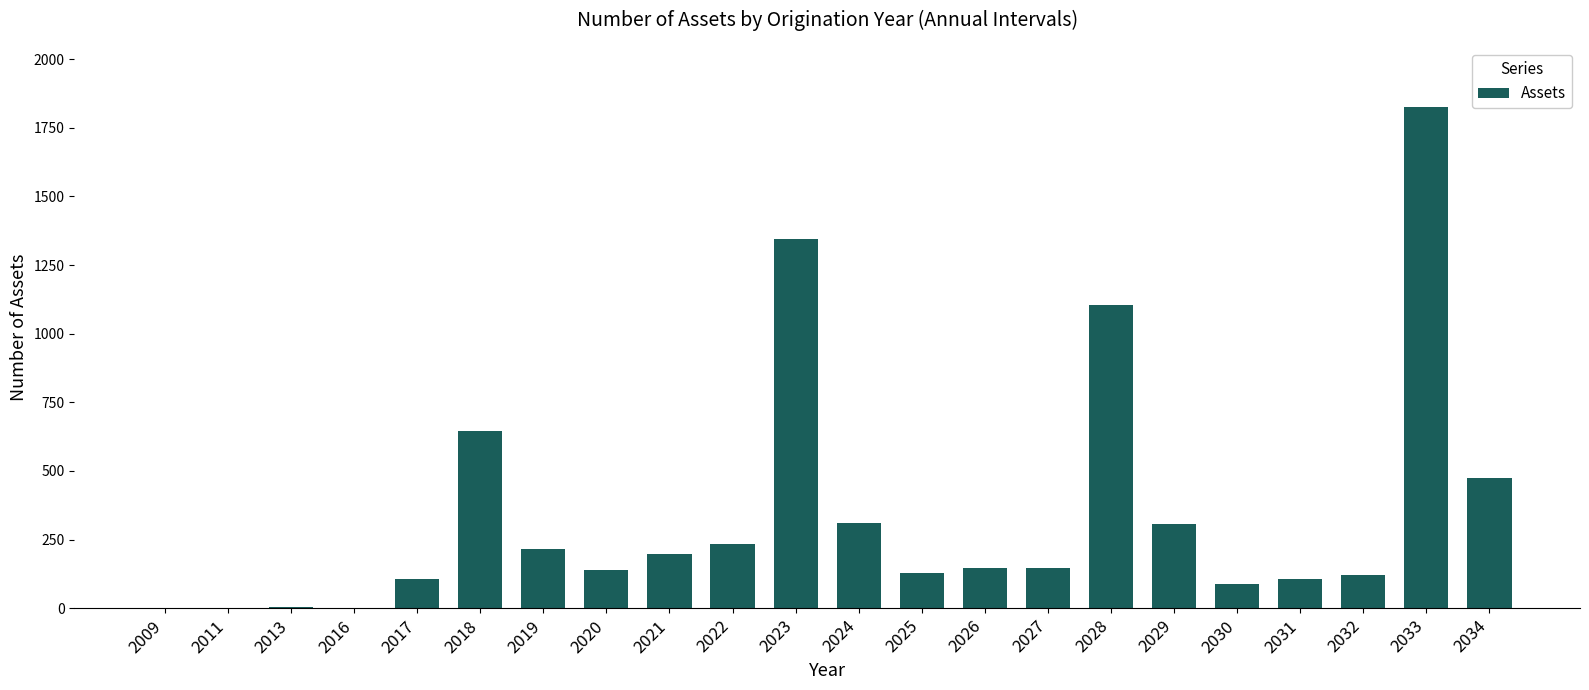

The value at 2033 is 1825. True or false?

True